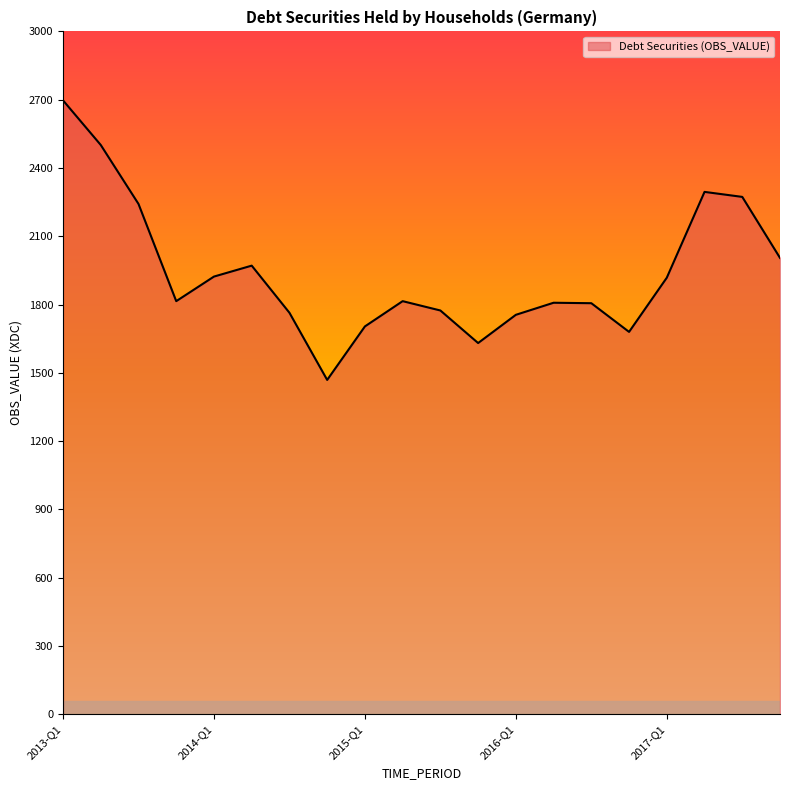

What is the maximum value shown in the chart?

2697